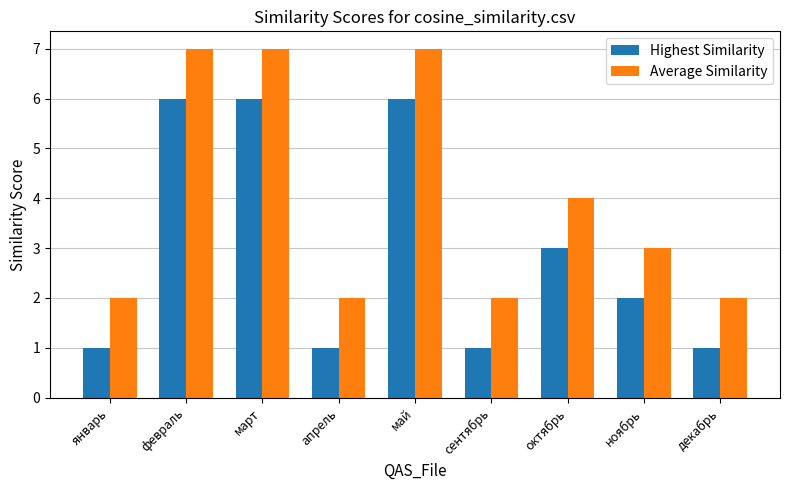

How many bars are there in total?

18